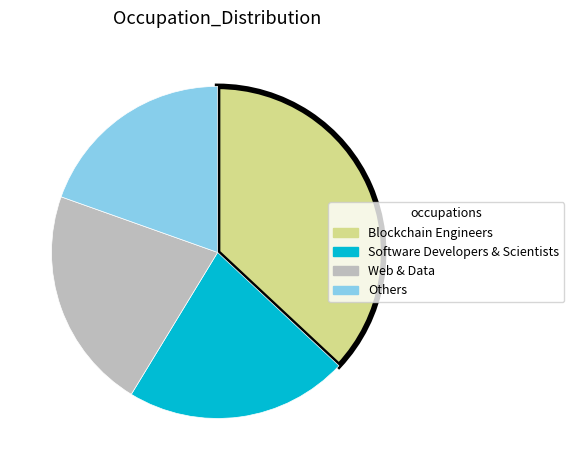

Do Blockchain Engineers and Software Developers & Scientists together represent more than half of the pie?

Yes